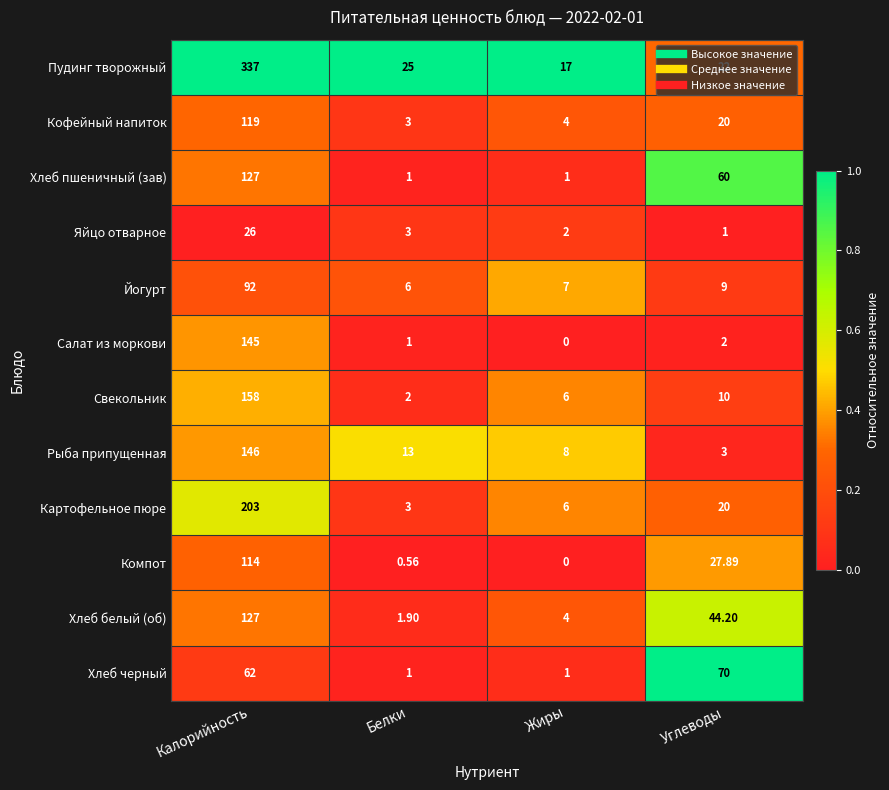

At which label is Хлеб пшеничный (зав) closest to 64?

Углеводы